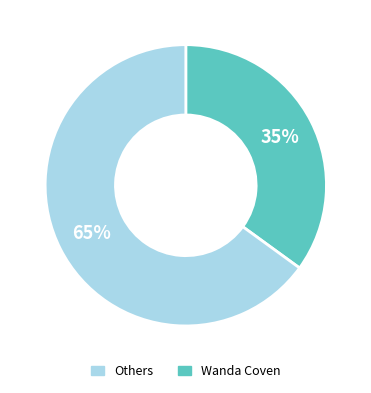

To the nearest percent, what is the average slice percentage?

50%